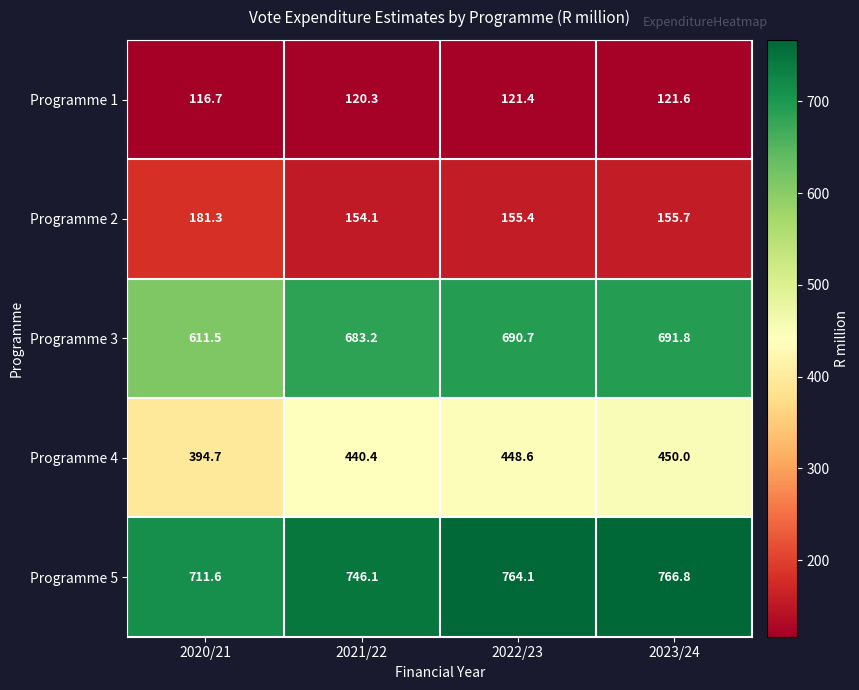

Rank the series by their maximum value, from lowest to highest.

Programme 1, Programme 2, Programme 4, Programme 3, Programme 5